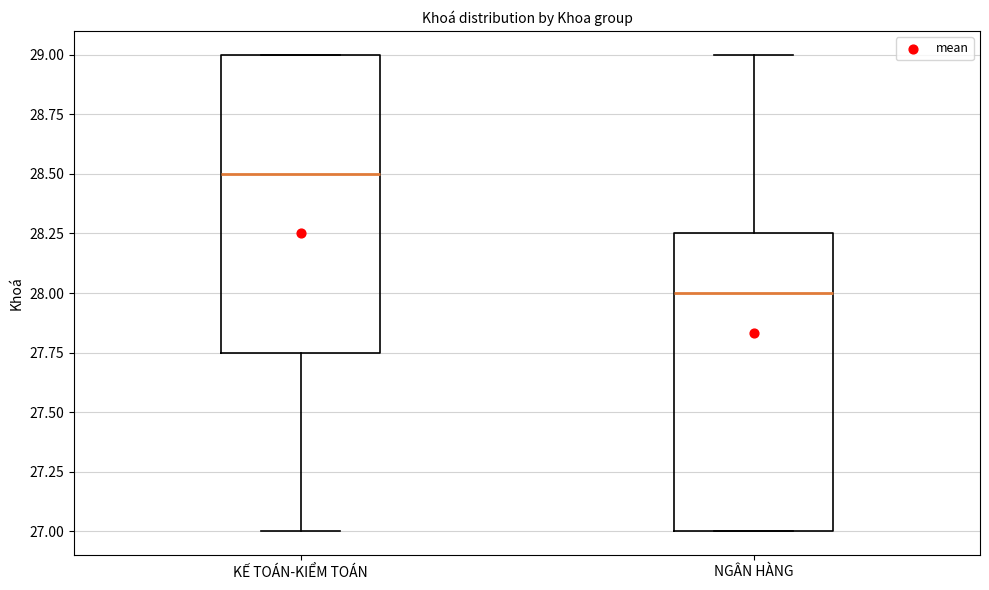

Which box's median line is the lowest?

NGÂN HÀNG